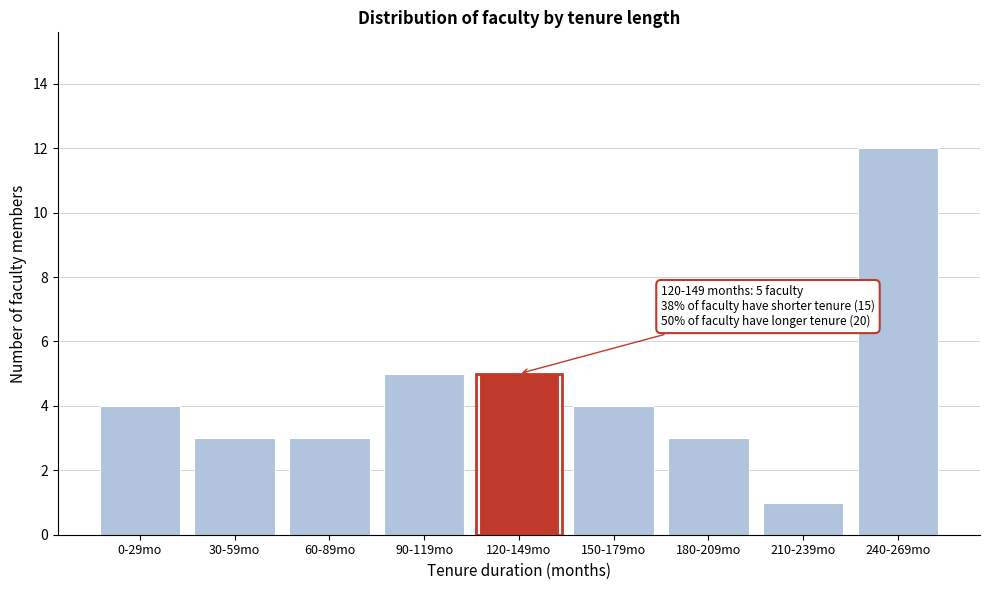

Reading left to right, what are all the values shown in this chart?

4	3	3	5	5	4	3	1	12